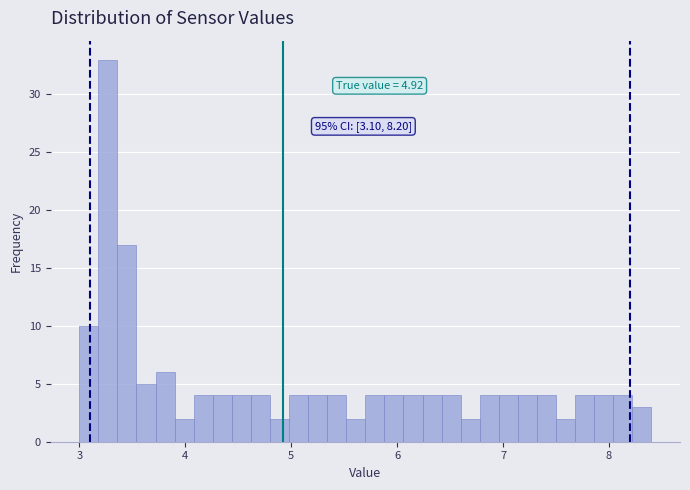

Read against the x-axis, roughly where is the centre of the tallest bar?

3.3